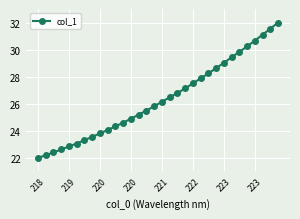

What is the maximum value shown in the chart?

32.0